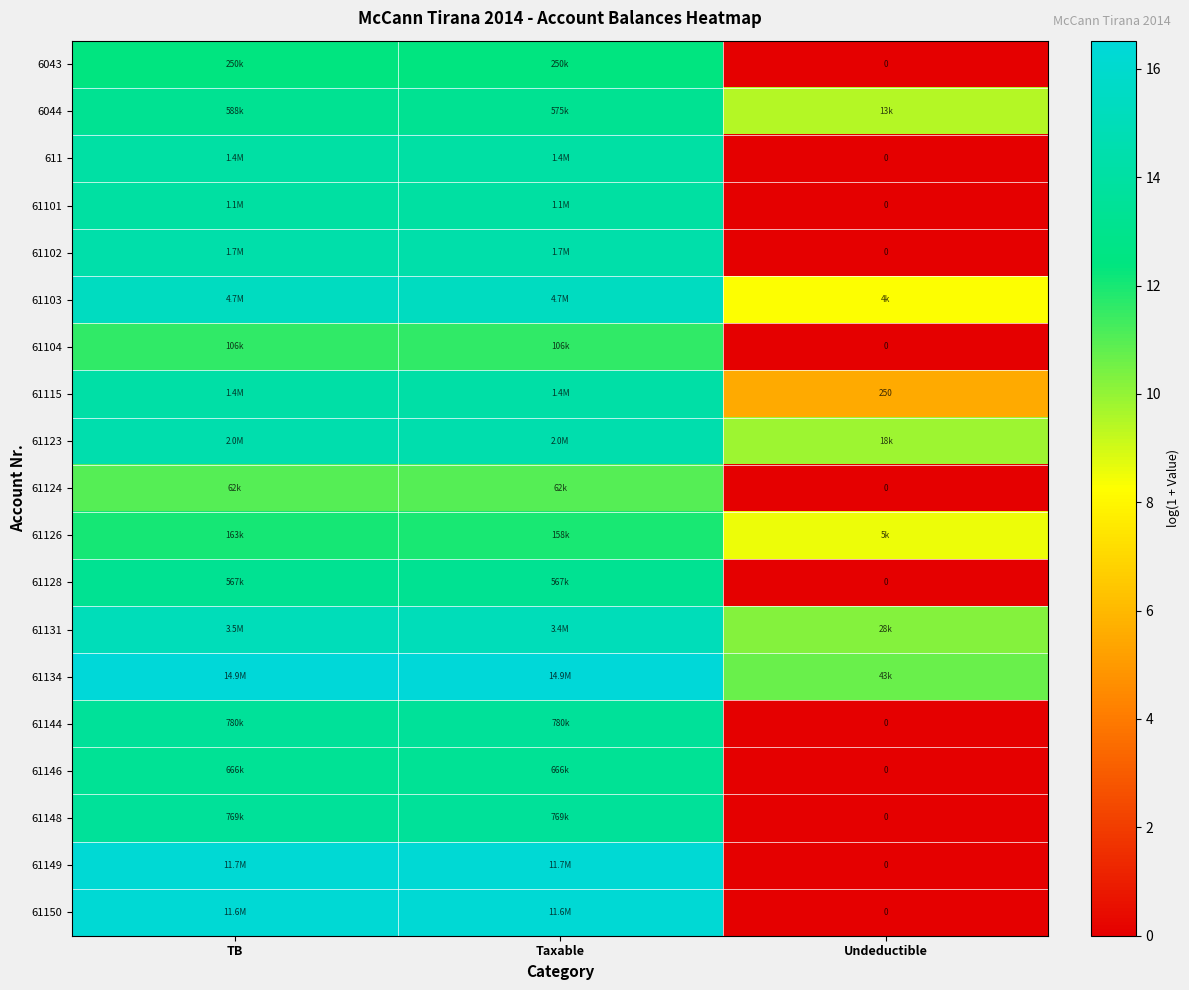

What is the lowest value of the 61131 series?

10.2